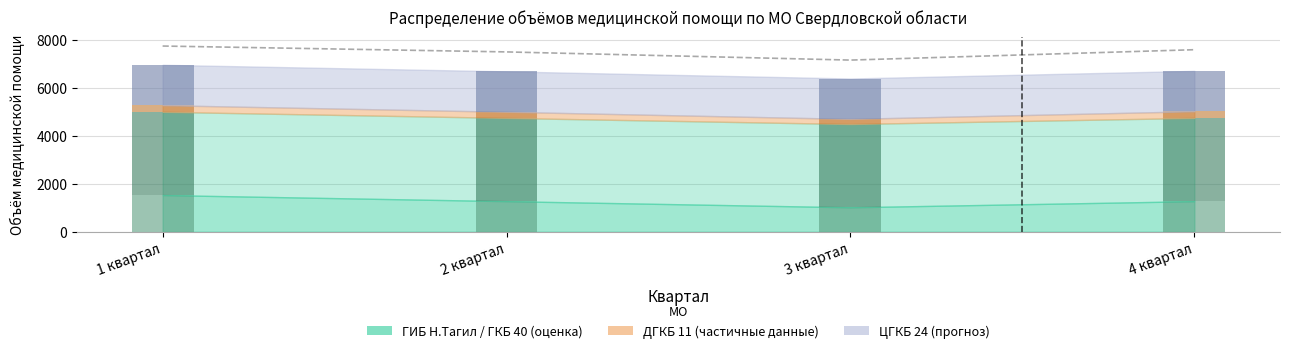

What is the change in value from 1 квартал to 3 квартал?

-586